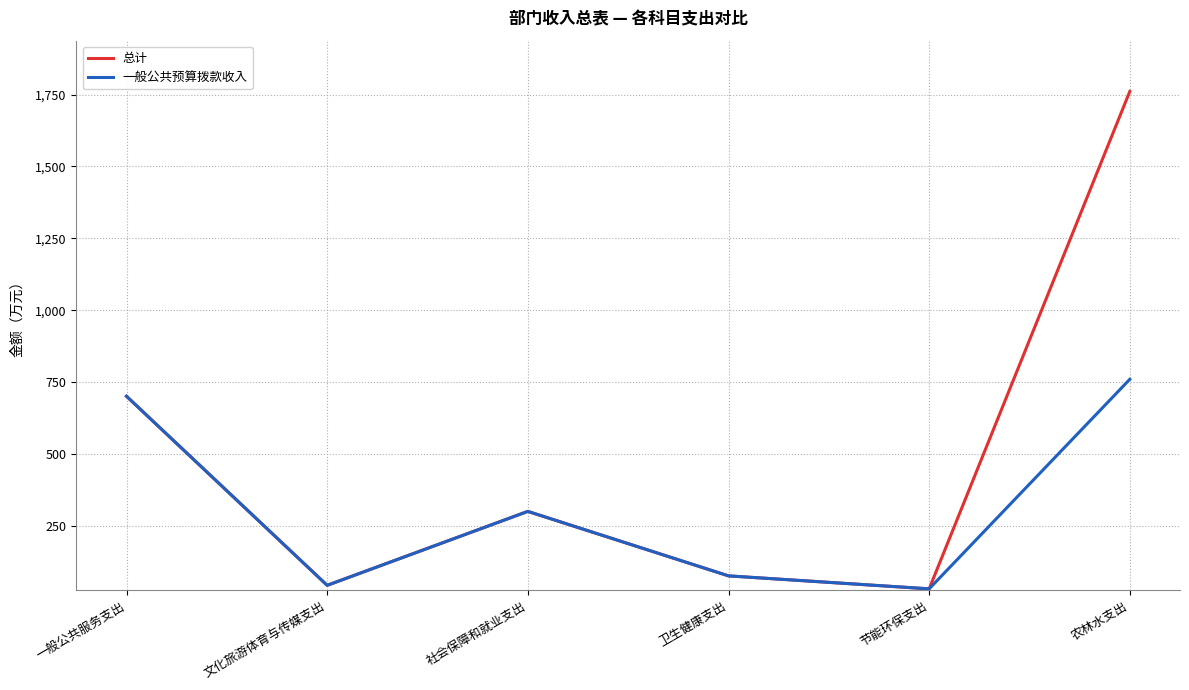

What is the maximum value shown in the chart?

1761.0